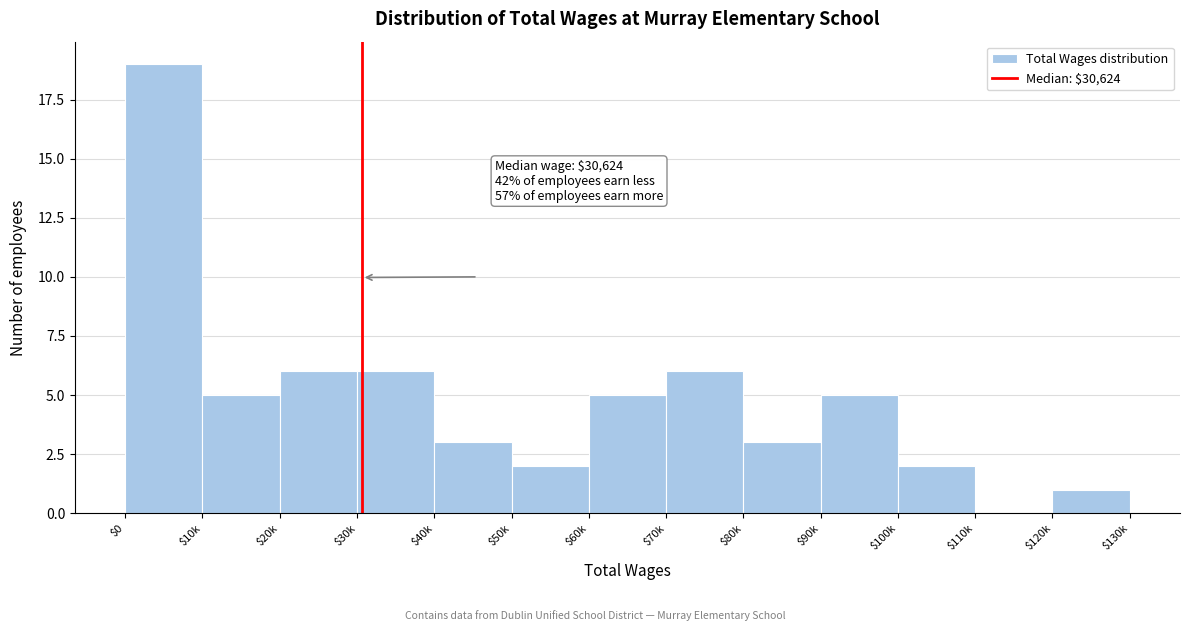

What is the maximum value shown in the chart?

19